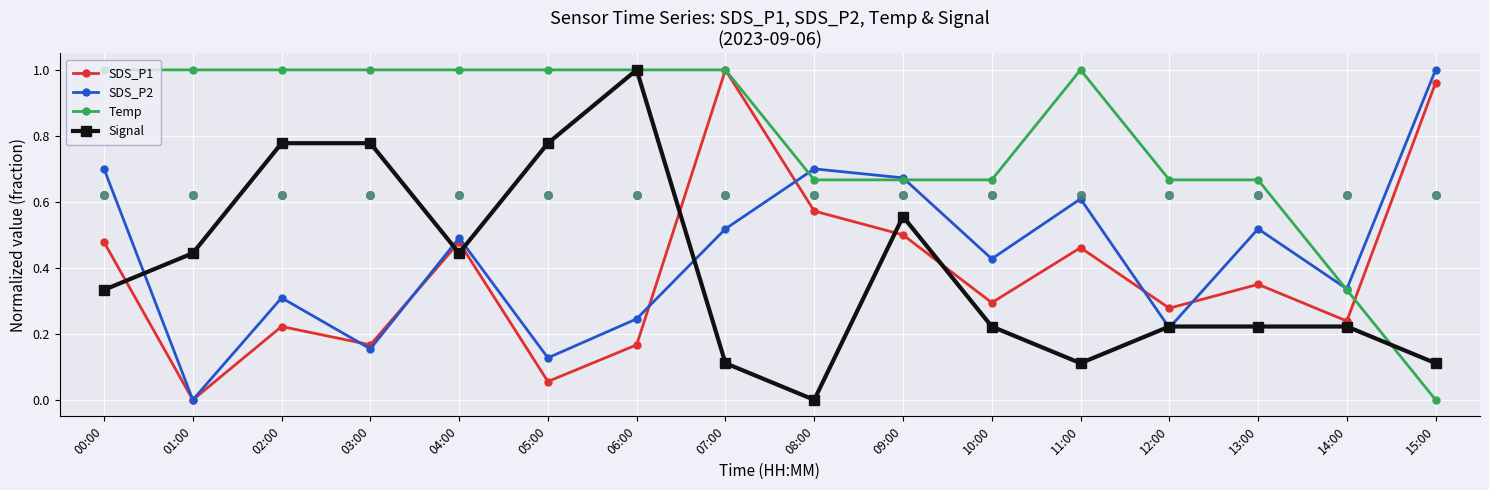

Which series contains the highest Y value?

SDS_P1